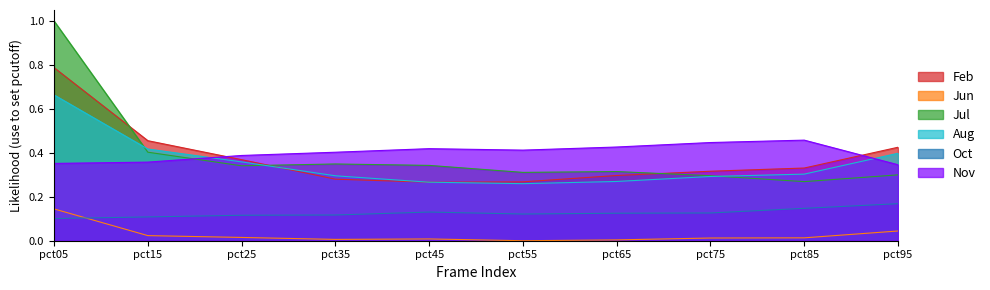

Is it true that Oct equals 0.1 at pct45?

True